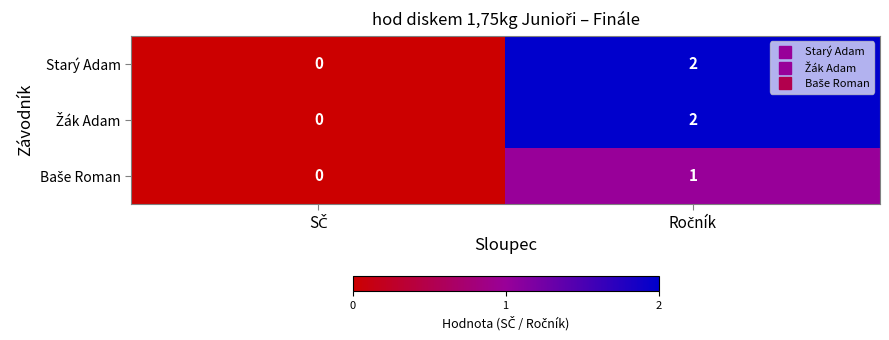

How many distinct data groups are displayed?

3